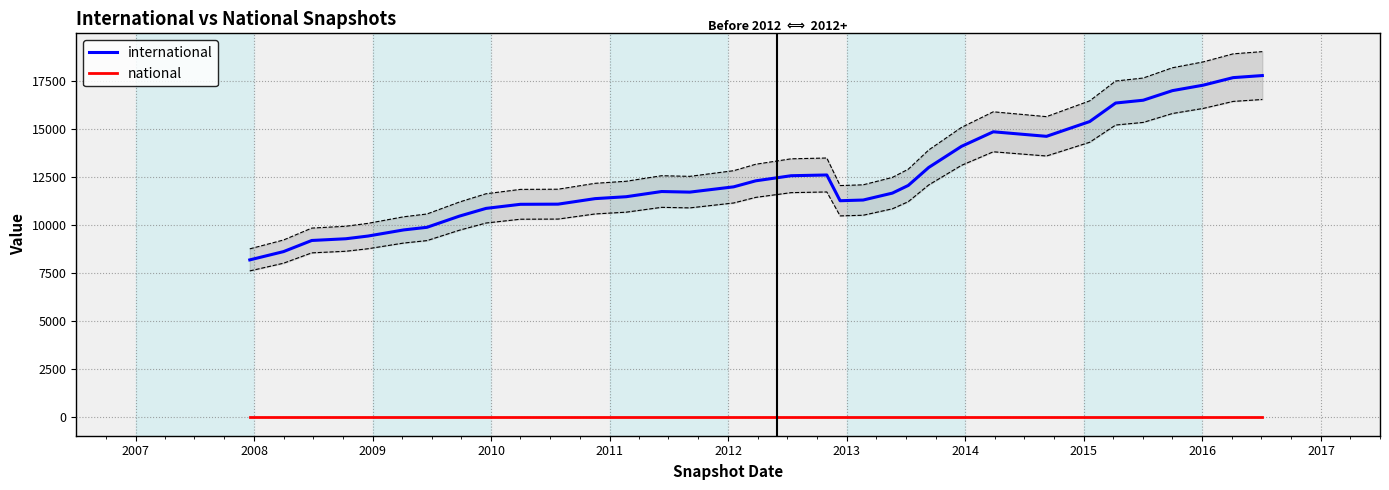

True or false: international and national cross at least once.

False